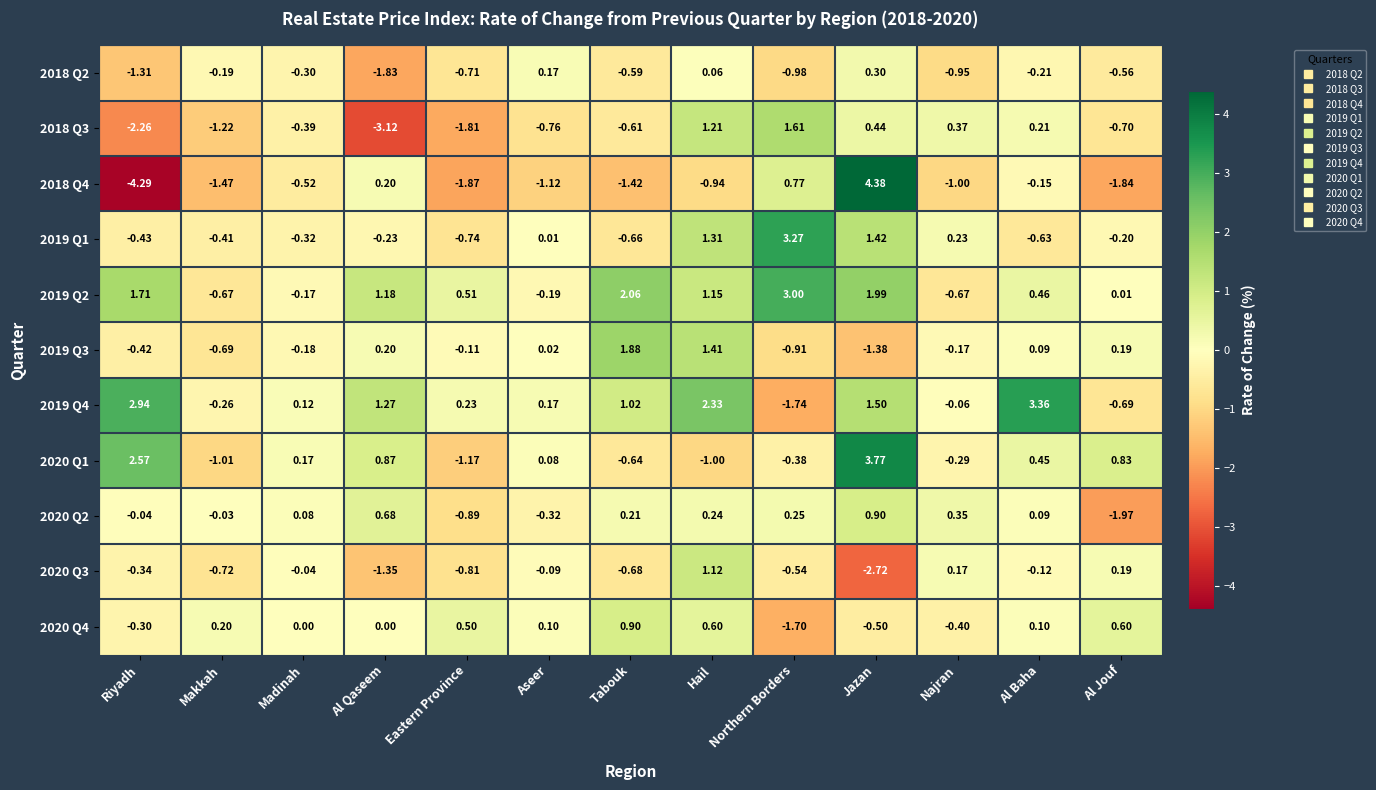

Between Al Qaseem and Jazan, which series saw the biggest shift?

2018 Q4